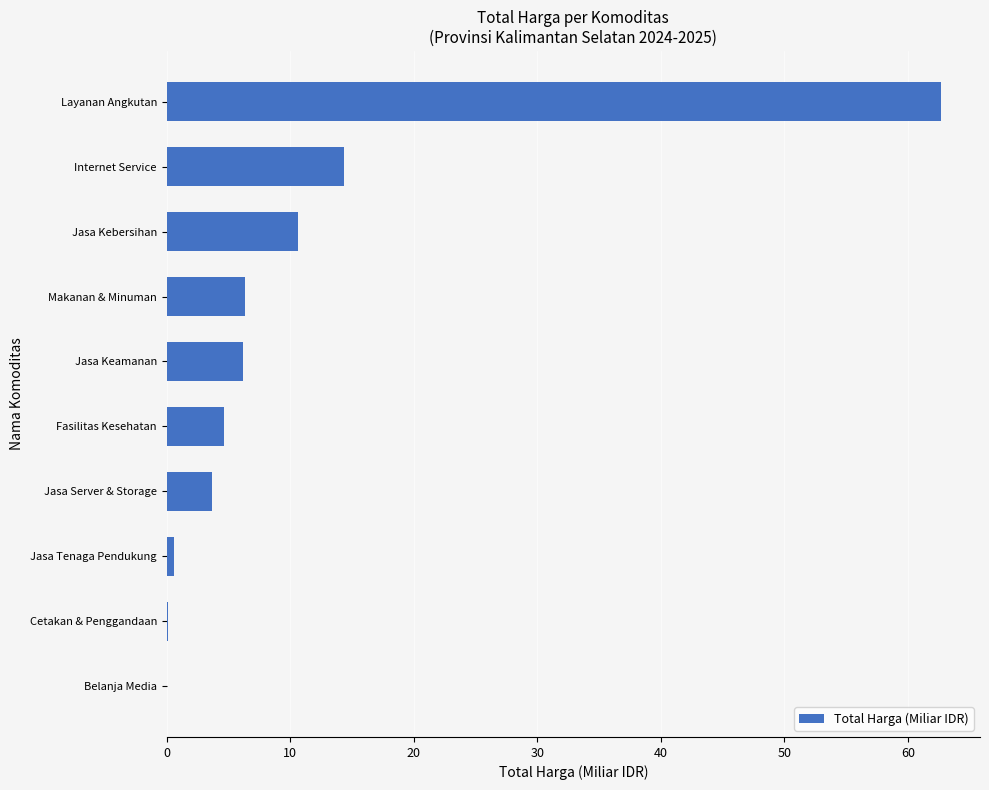

Is it true that the value at Makanan & Minuman is 6.3?

True